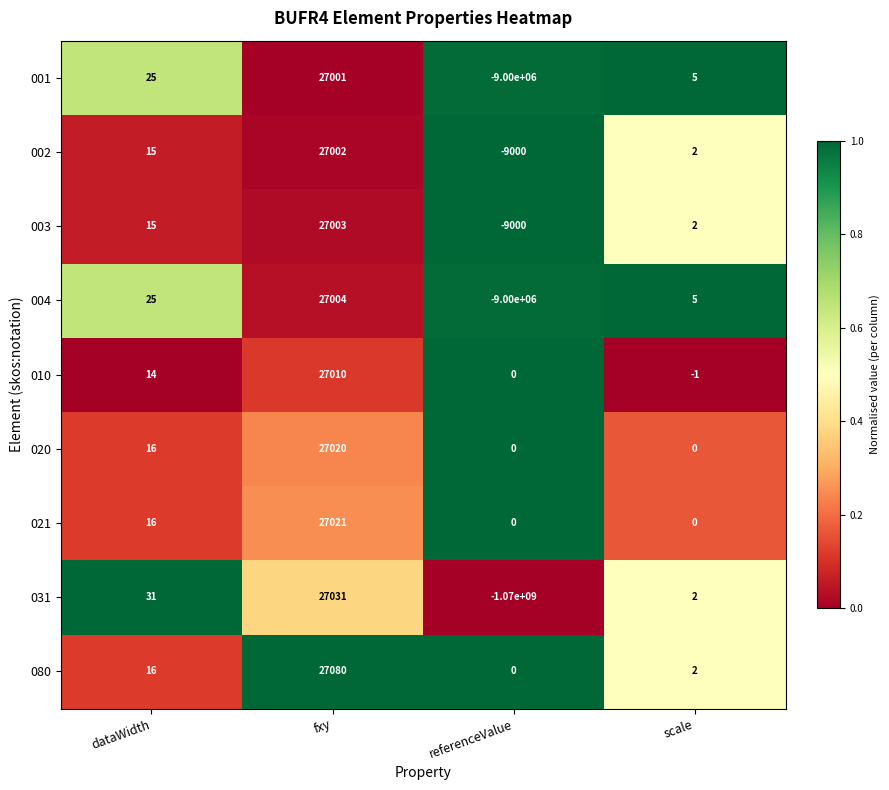

List the series in order of their peak value, highest first.

080, 031, 021, 020, 010, 004, 003, 002, 001